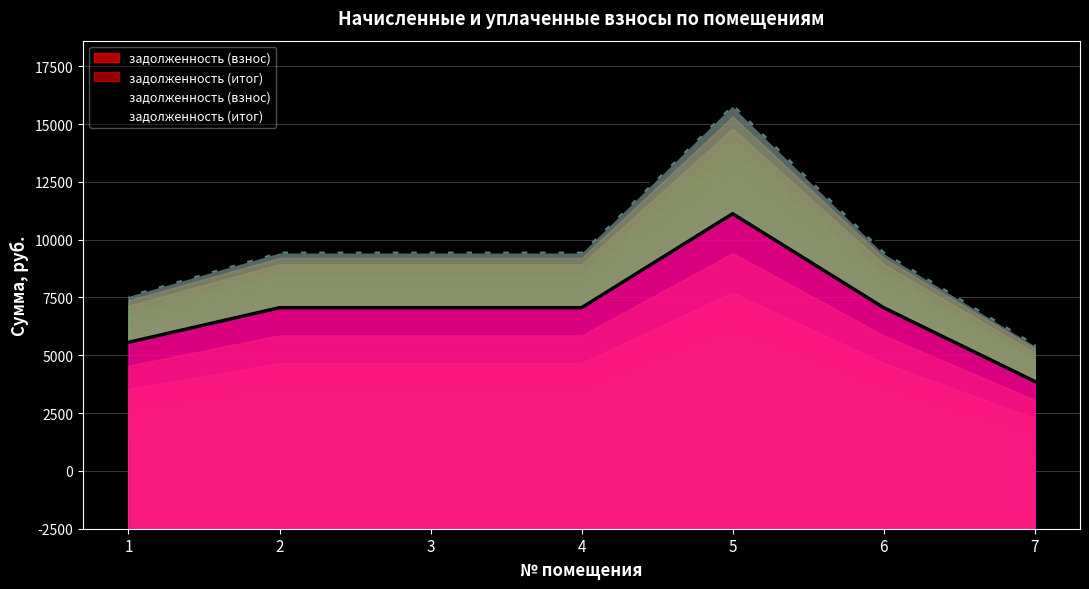

What is the sum of all задолженность (итог) values?

84344.7